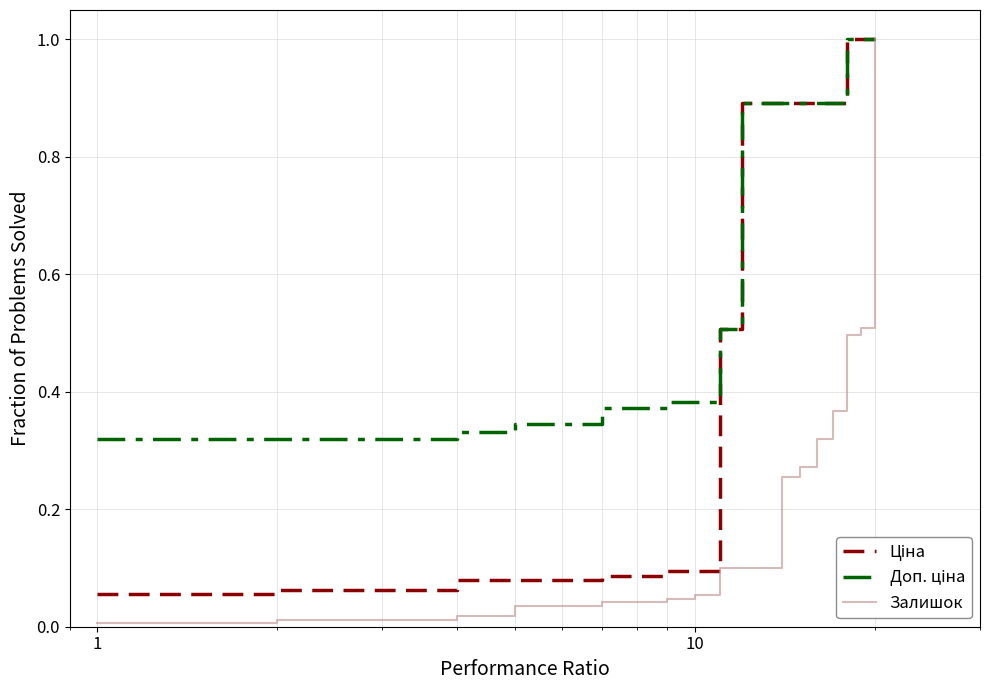

What is the greatest value displayed?

1.0